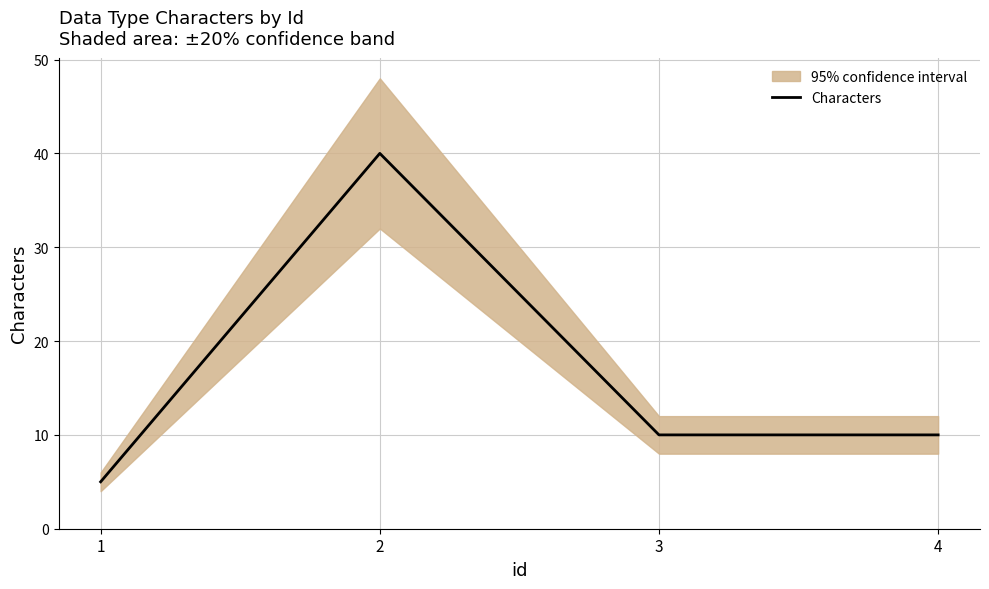

Reading left to right, extract all data points from this chart.

5	40	10	10